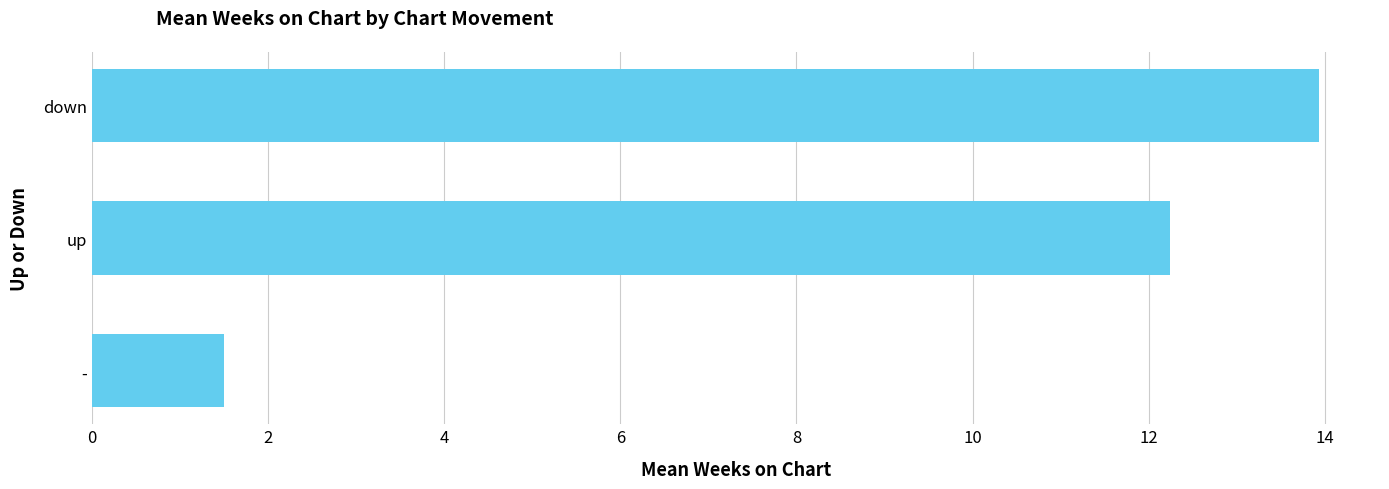

How many bars are there in total?

3